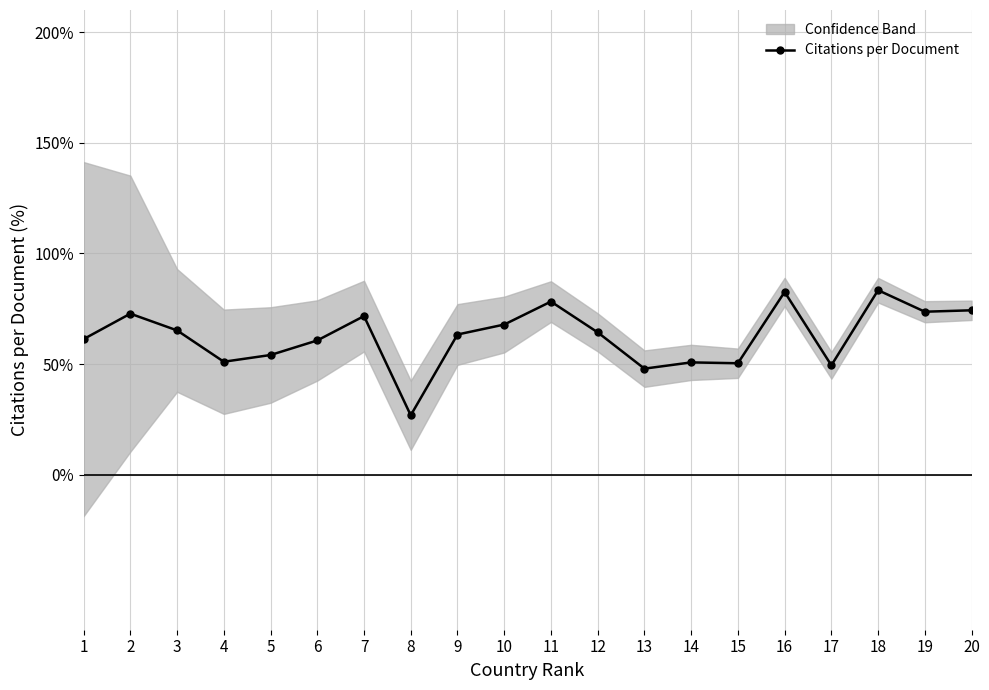

At which category does the data reach its first local peak?

2